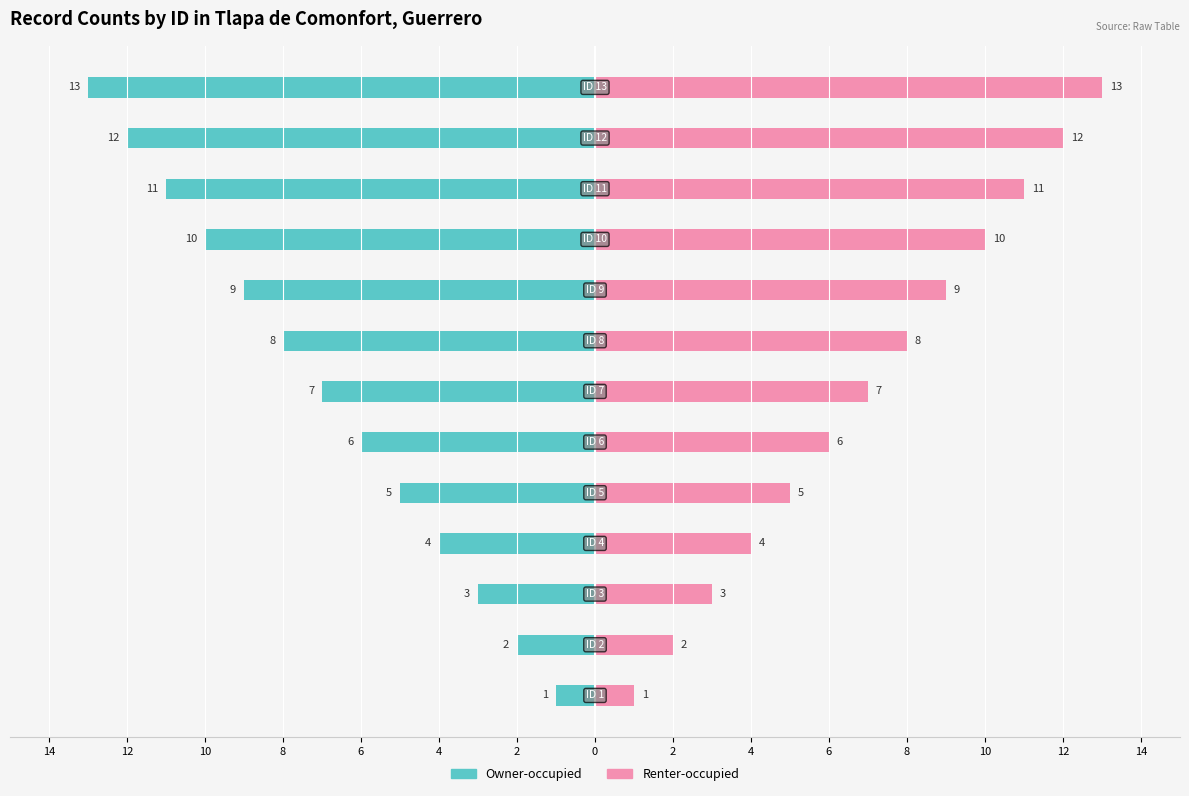

How many bars are there in total?

26